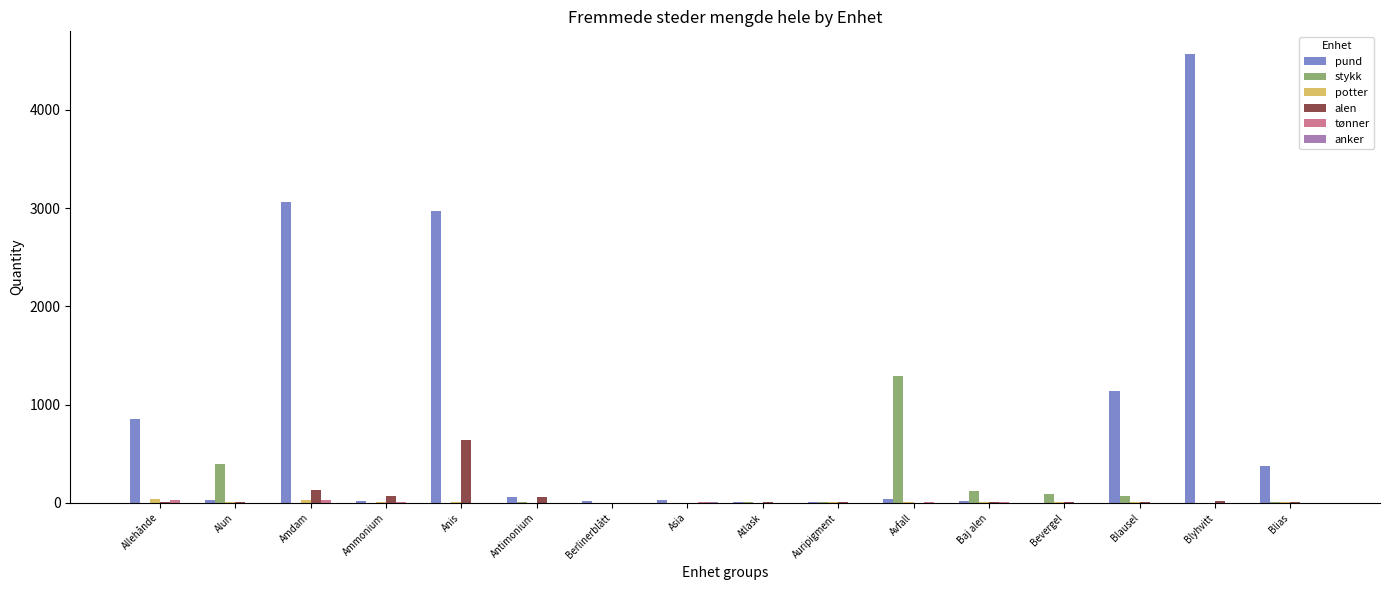

How many groups of bars are there?

16